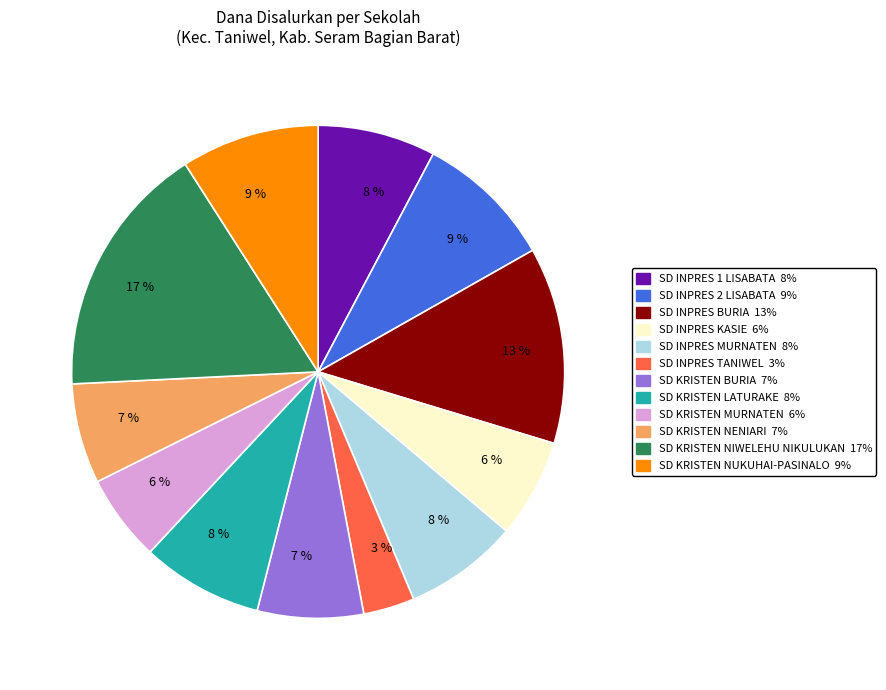

To the nearest percent, what is the average slice percentage?

8%